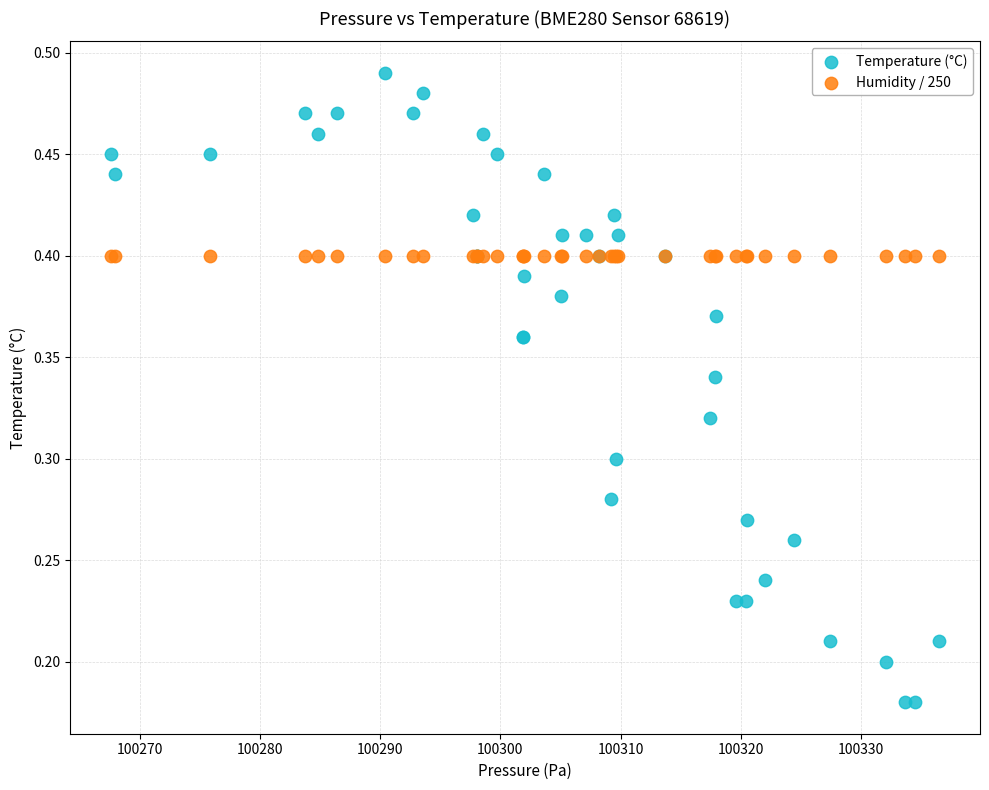

Which series reaches the maximum Y coordinate?

Temperature (°C)